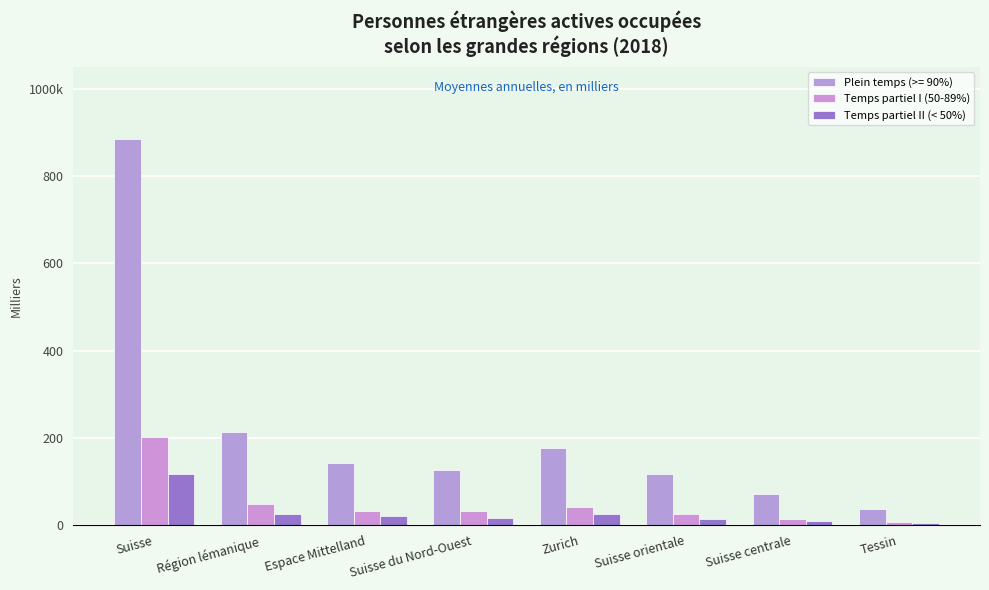

At which label does Temps partiel I (50-89%) reach its peak?

Suisse